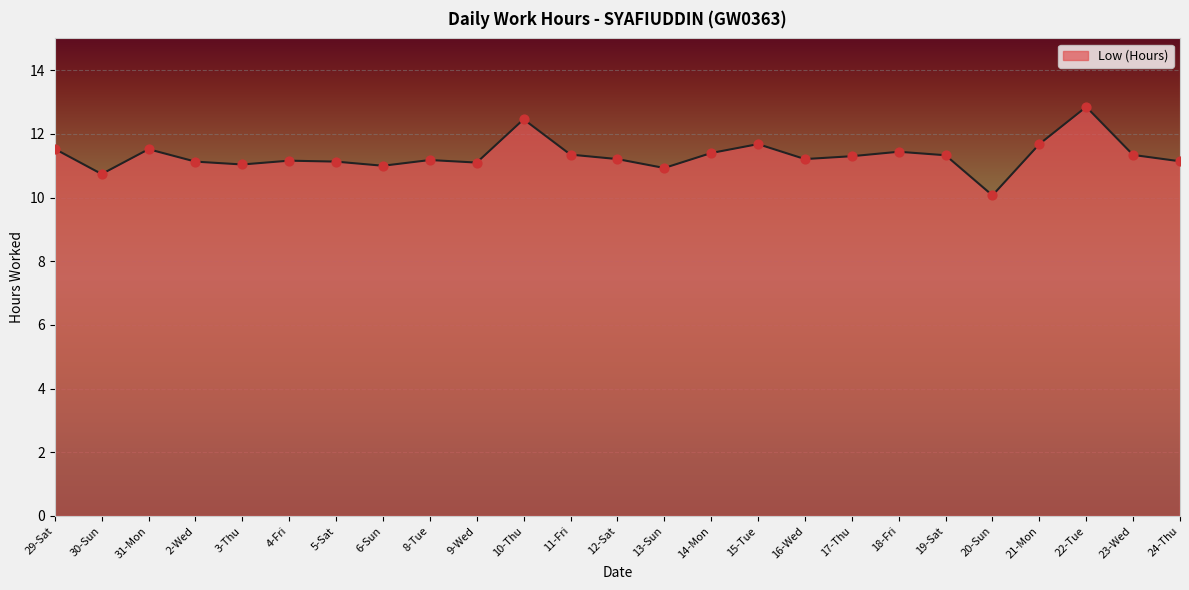

Which has a higher value, 3-Thu or 22-Tue?

22-Tue